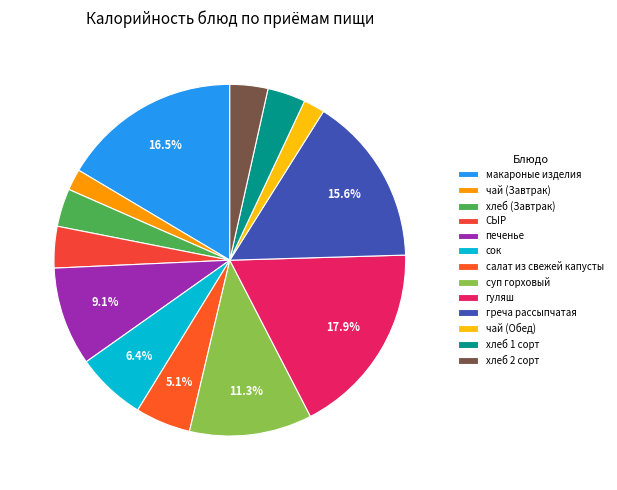

Count the number of slices in the pie.

13